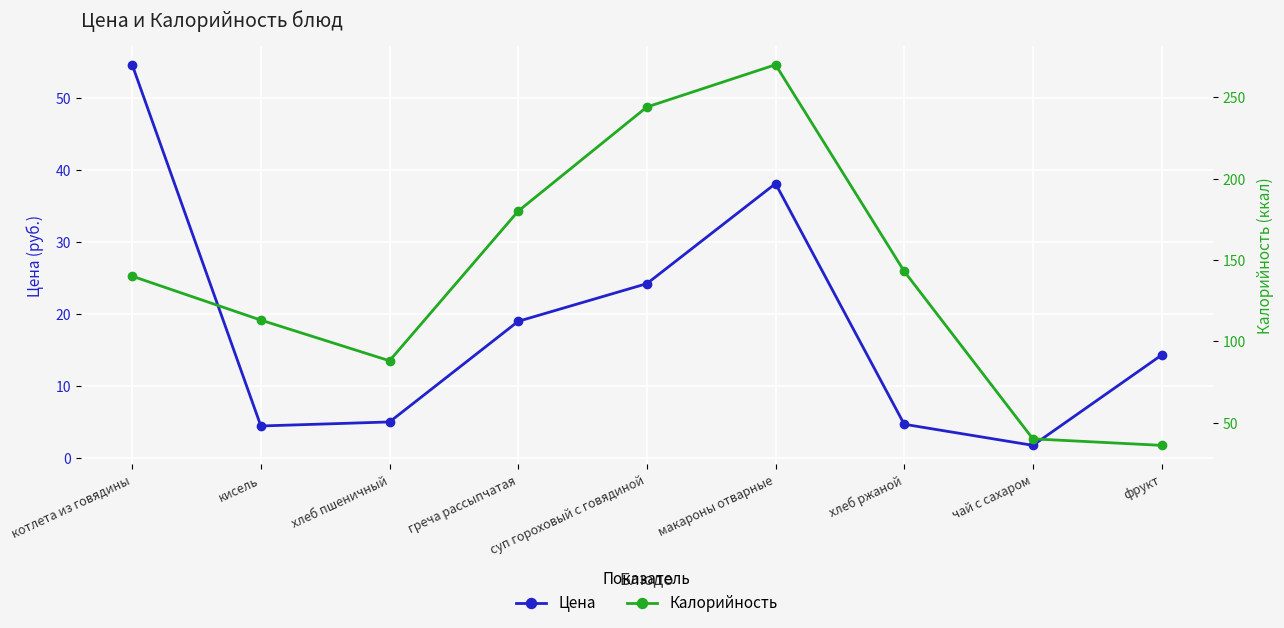

True or false: Цена has a value of 5.0 at хлеб пшеничный.

True